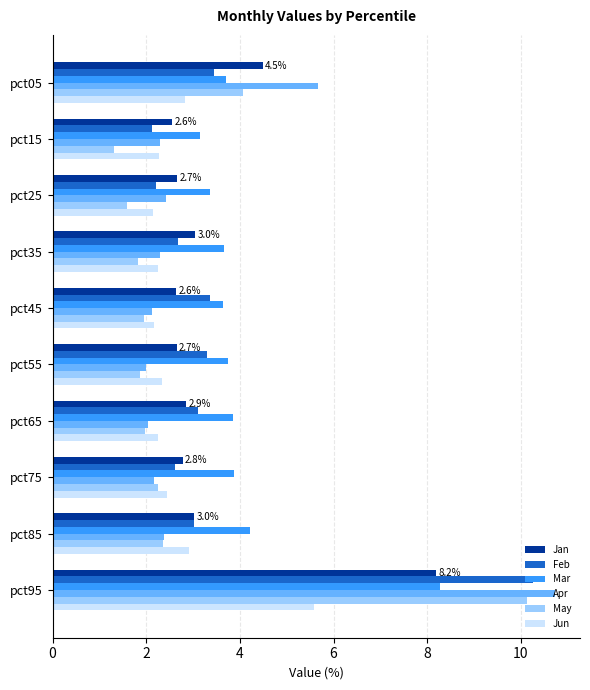

The Feb series shows 5.5 at pct65. True or false?

False